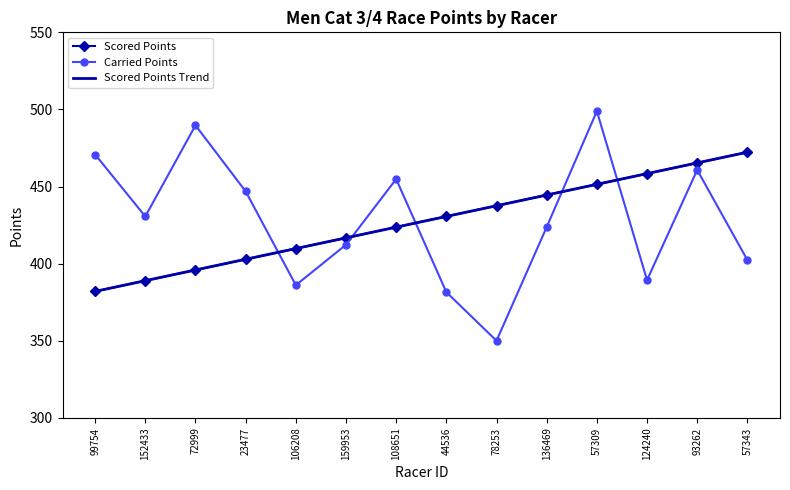

What is the lowest value of the Carried Points series?

350.0